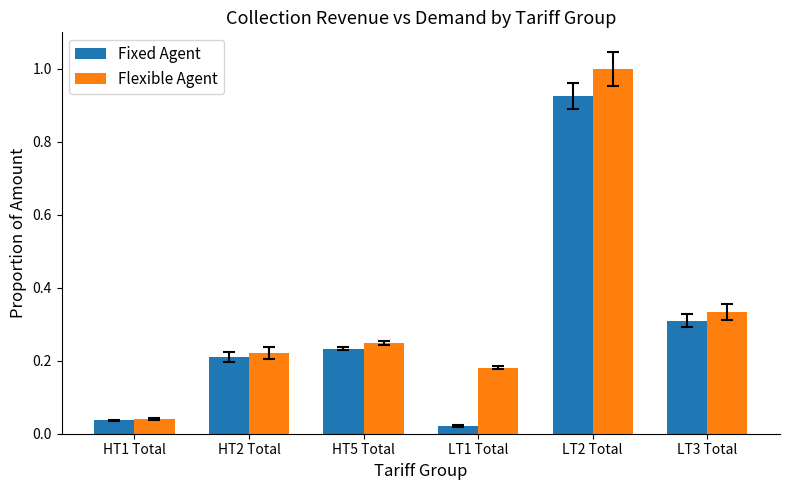

Which series changed the most between HT5 Total and LT3 Total?

Flexible Agent